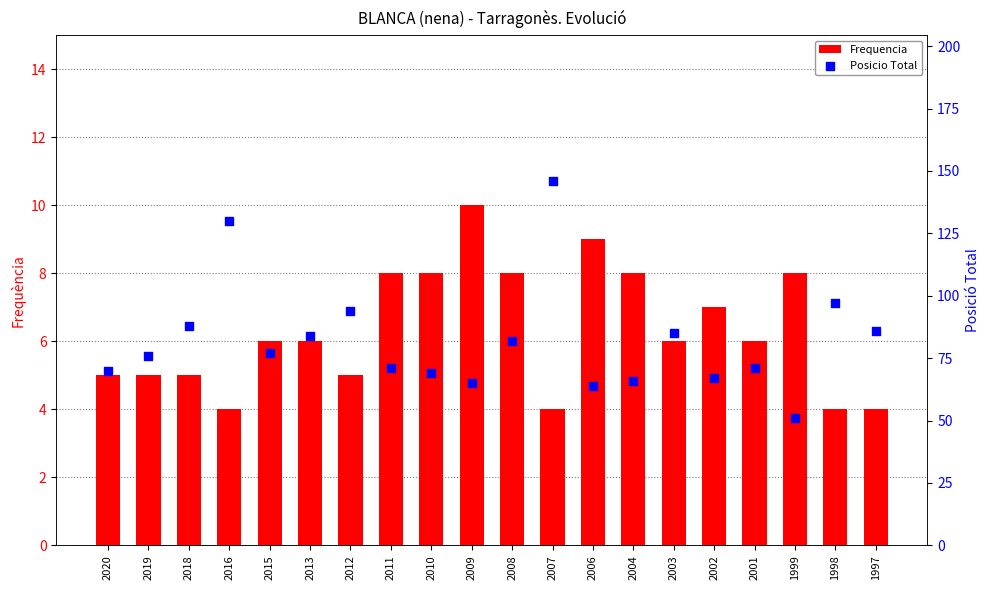

Which series reaches the maximum Y coordinate?

Posicio Total